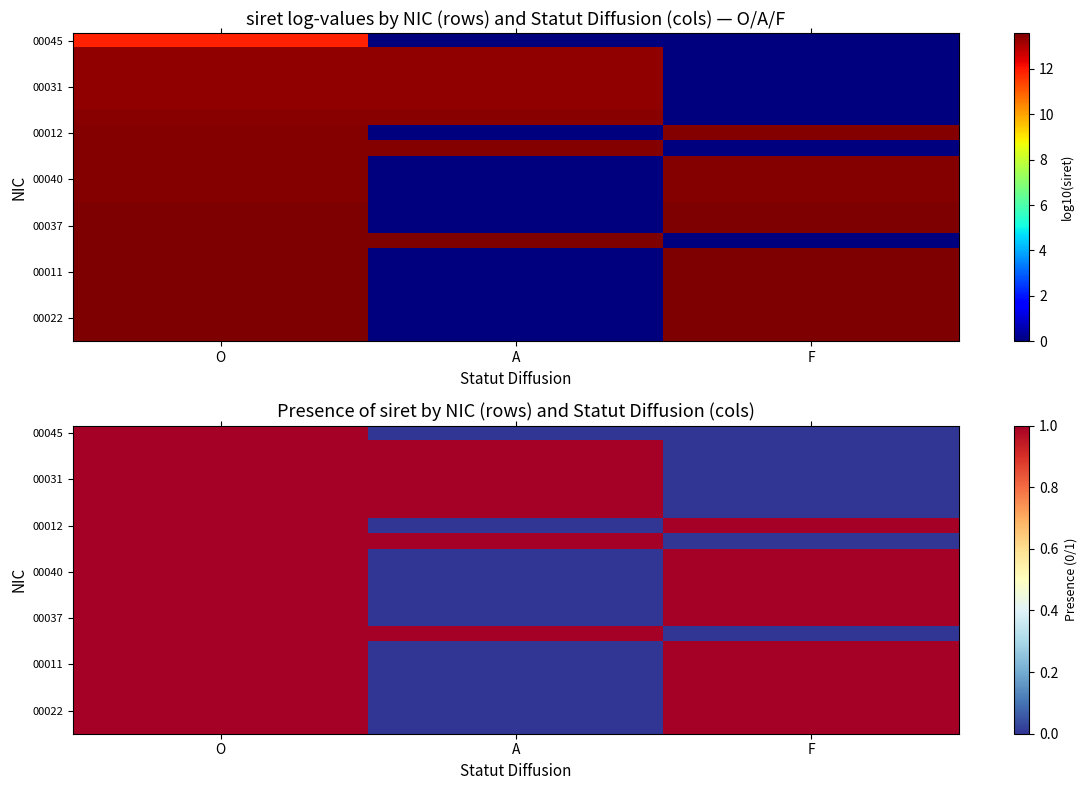

What is the spread (max minus min) of values at F?

1